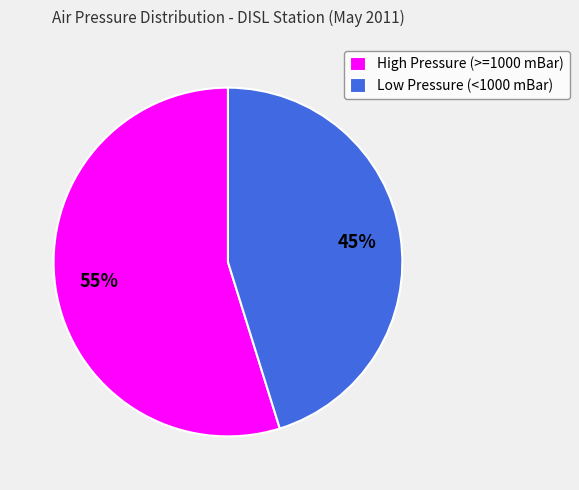

To the nearest percent, what is the difference between the High Pressure (>=1000 mBar) and Low Pressure (<1000 mBar) slice percentages?

10%